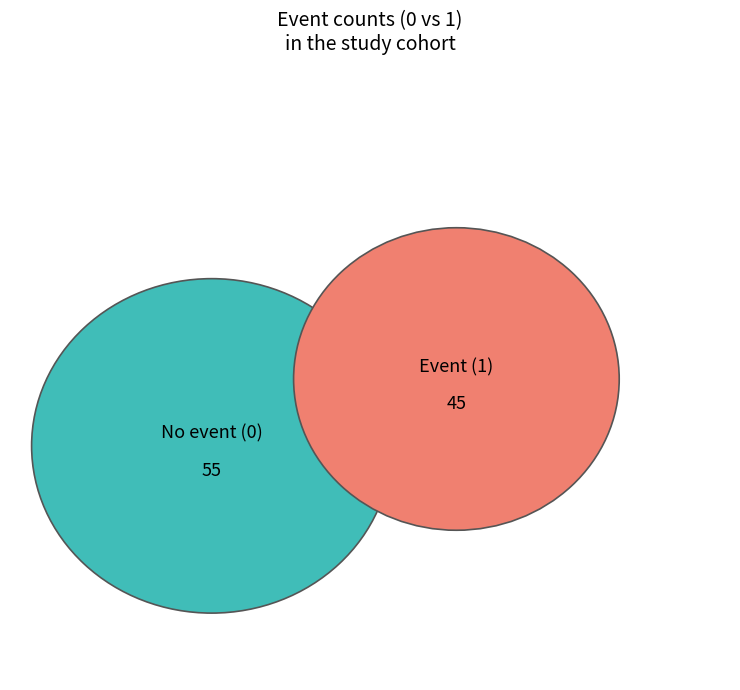

What is the total percentage of 0 and 1?

100.0%